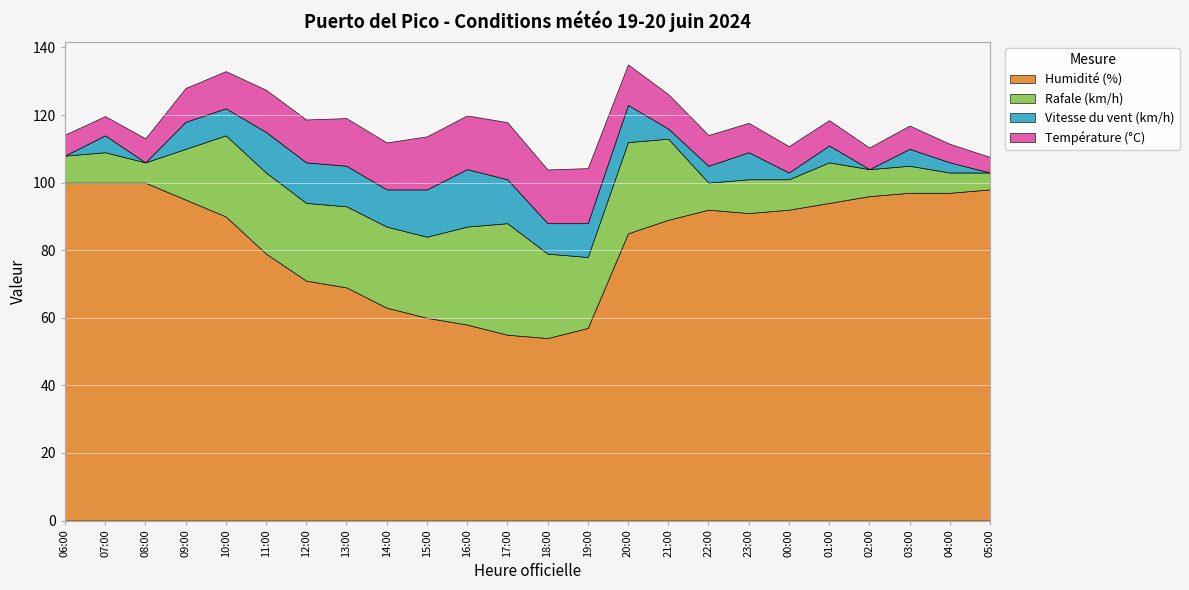

At how many categories does at least one series exceed 70?

17